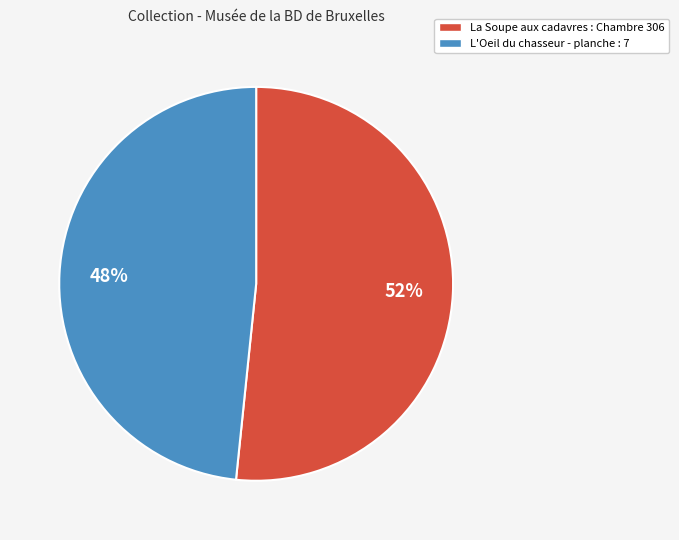

To the nearest percent, what is the average slice percentage?

50%